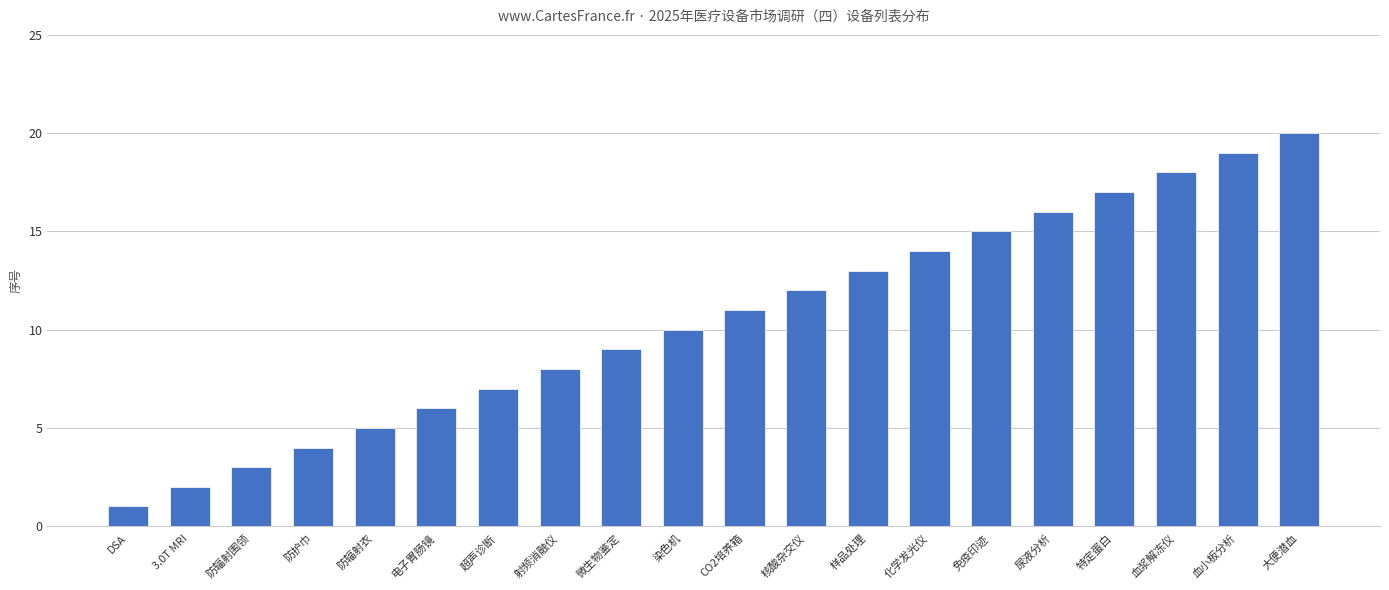

What is the change in value from 核酸杂交仪 to 大便潜血?

+8